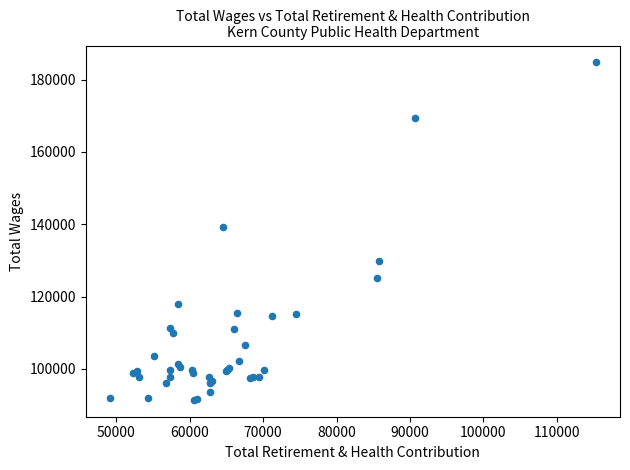

What Y value in the scatter plot is closest to 138101?

139216